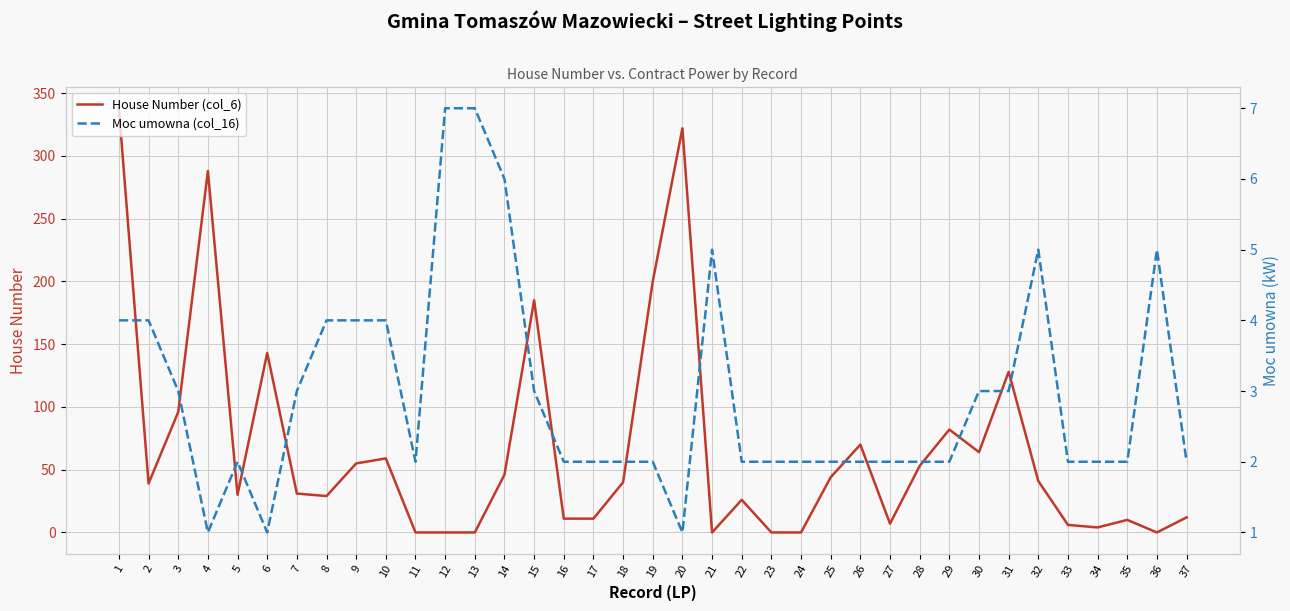

After their last crossing, which series has the higher values: Moc umowna (col_16) or House Number (col_6)?

House Number (col_6)